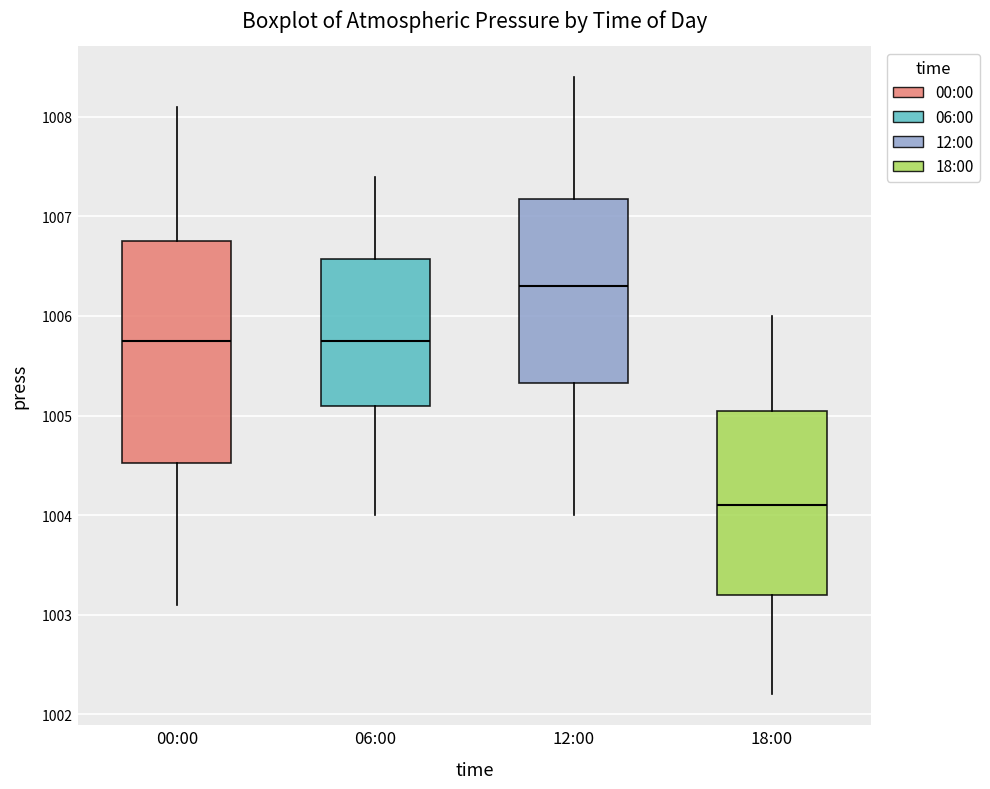

Reading left to right, transcribe this box plot: for each box, give where its median line is, the range the box spans, and where its two whiskers end, as read against the y-axis. The values are not printed on the chart, so give them approximately, as read against the axis.

00:00: median 1005.8, box 1004.5 to 1006.8, whiskers 1003.1 to 1008.1
06:00: median 1005.8, box 1005.1 to 1006.6, whiskers 1004.0 to 1007.4
12:00: median 1006.3, box 1005.3 to 1007.2, whiskers 1004.0 to 1008.4
18:00: median 1004.1, box 1003.2 to 1005.1, whiskers 1002.2 to 1006.0